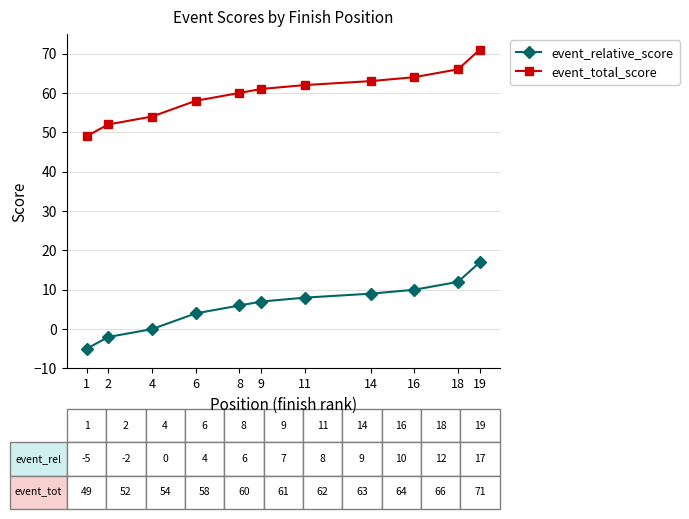

The value of event_total_score at 9 is 61. True or false?

True